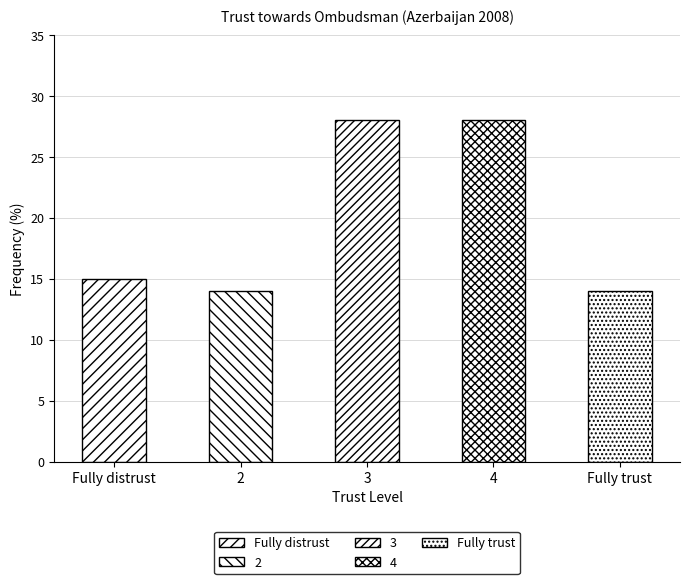

What is the label of the 3rd bar from the left?

3